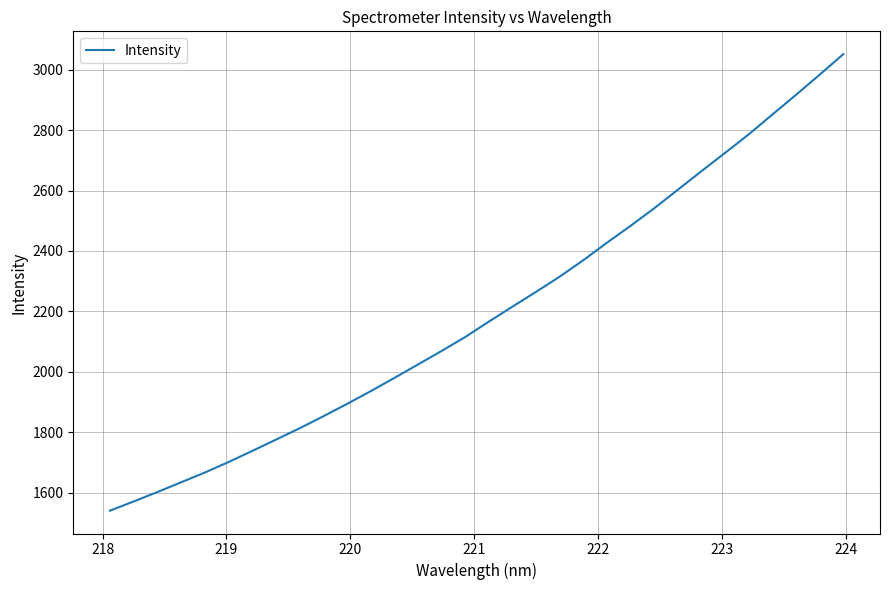

What is the difference between the maximum and minimum values?

1510.5